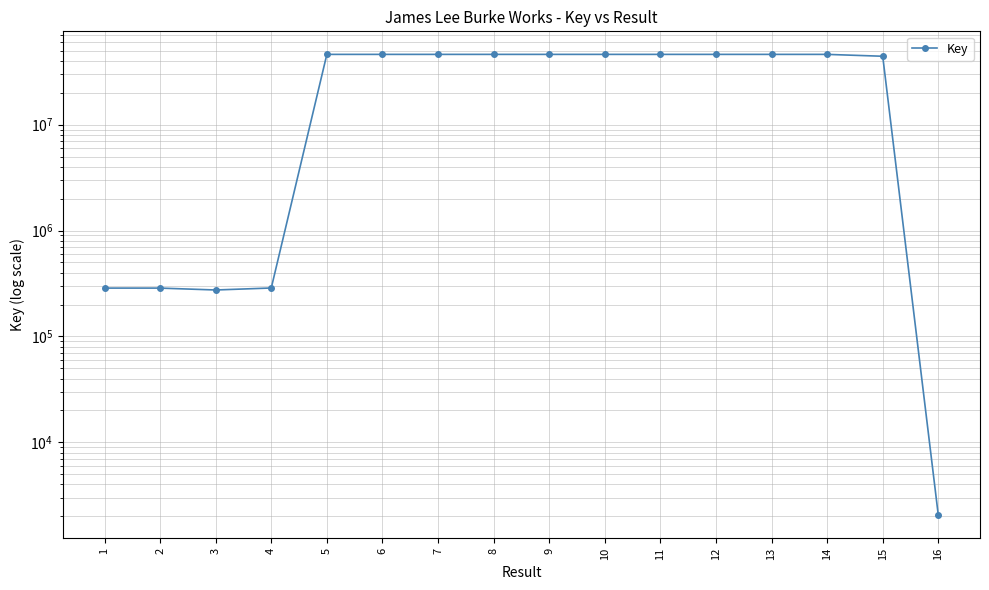

What is the average value?

31680161